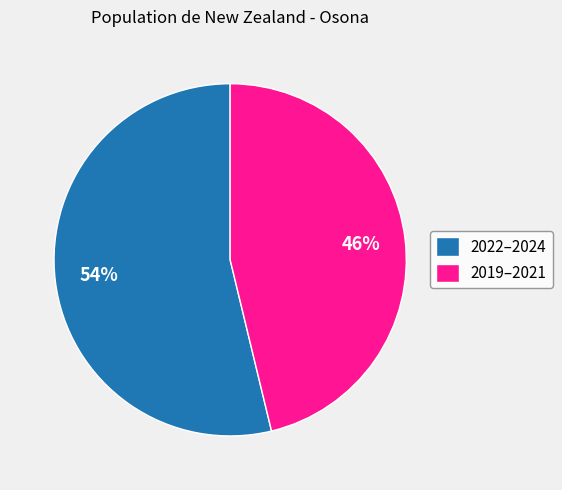

Approximately how many times larger is the value at 2022–2024 compared to 2019–2021?

1.2